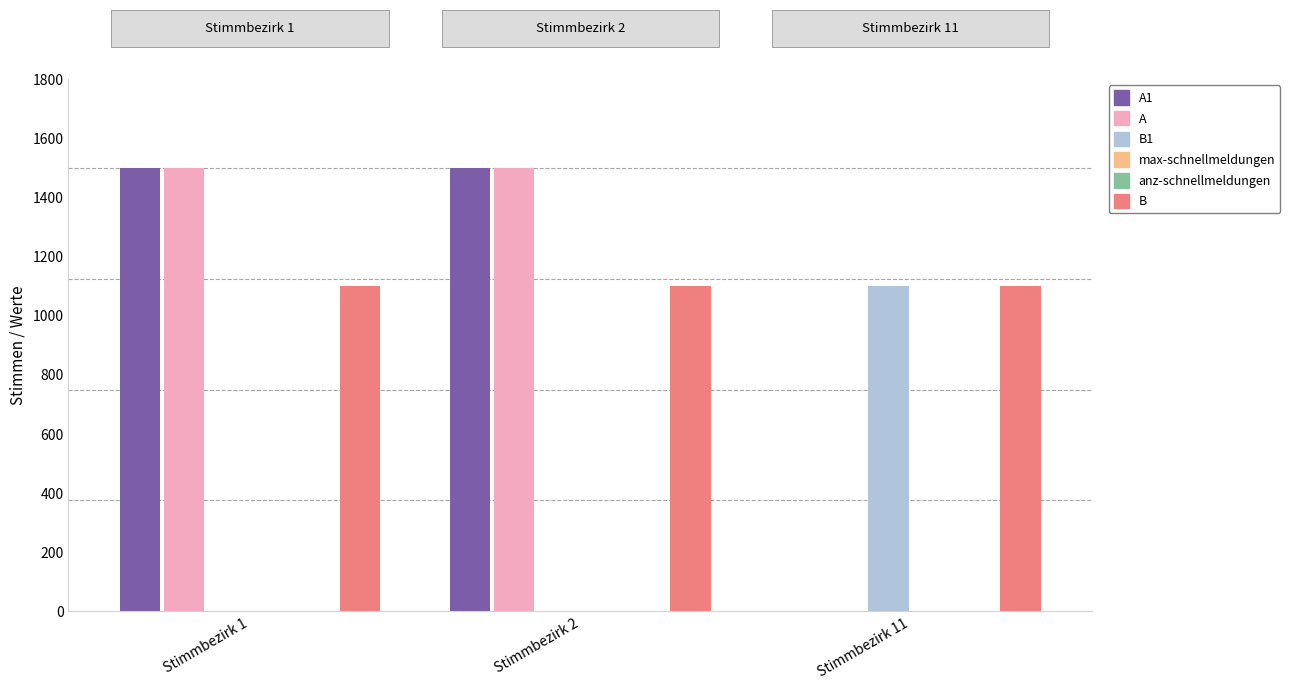

Are the bars horizontal?

No